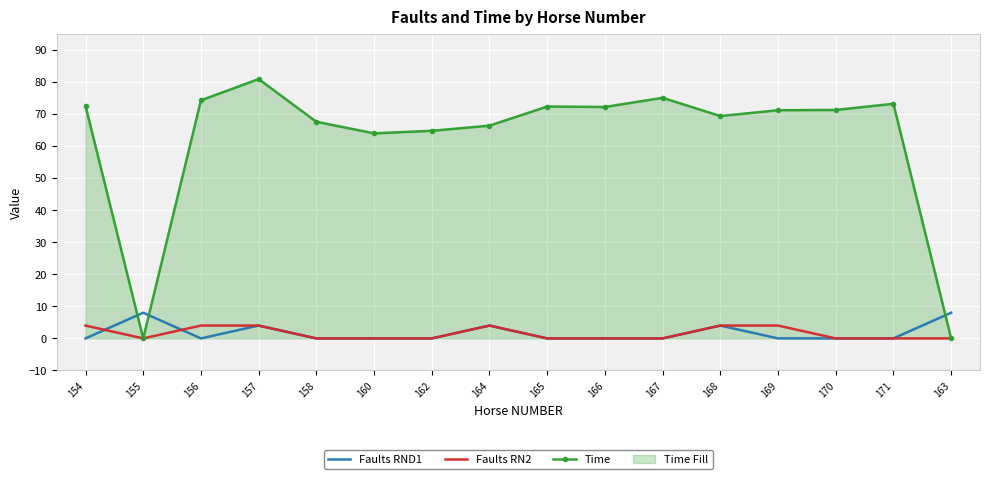

True or false: Faults RN2 and Faults RND1 intersect in this chart.

True